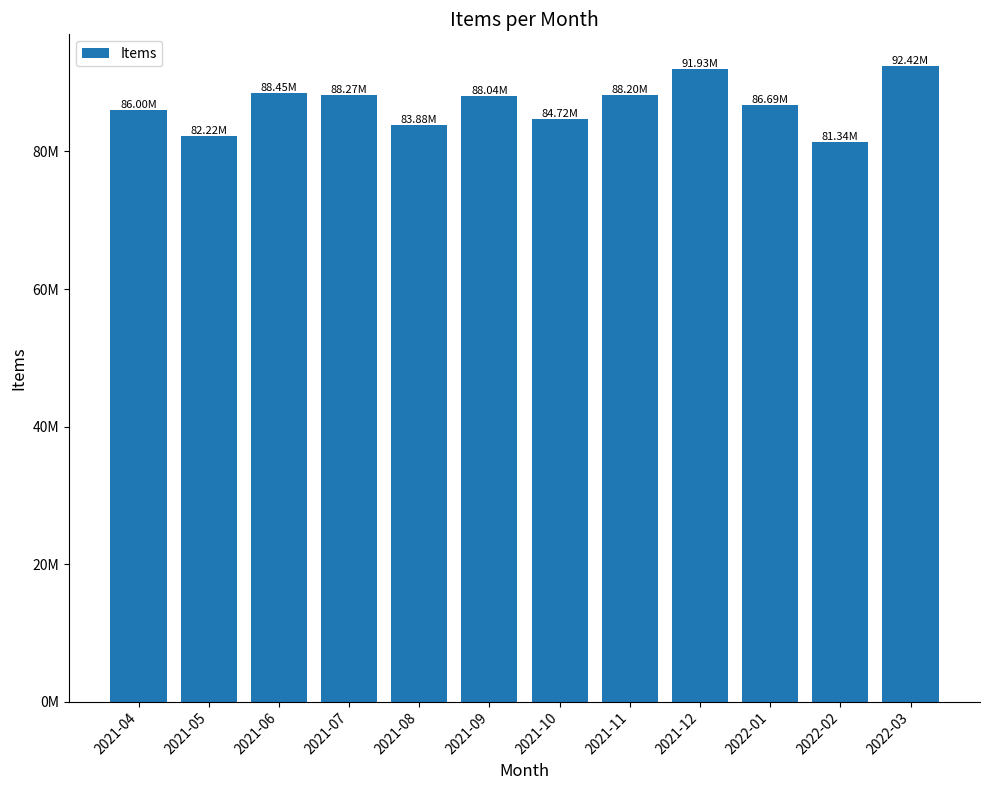

What is the label of the 4th bar from the left?

2021-07